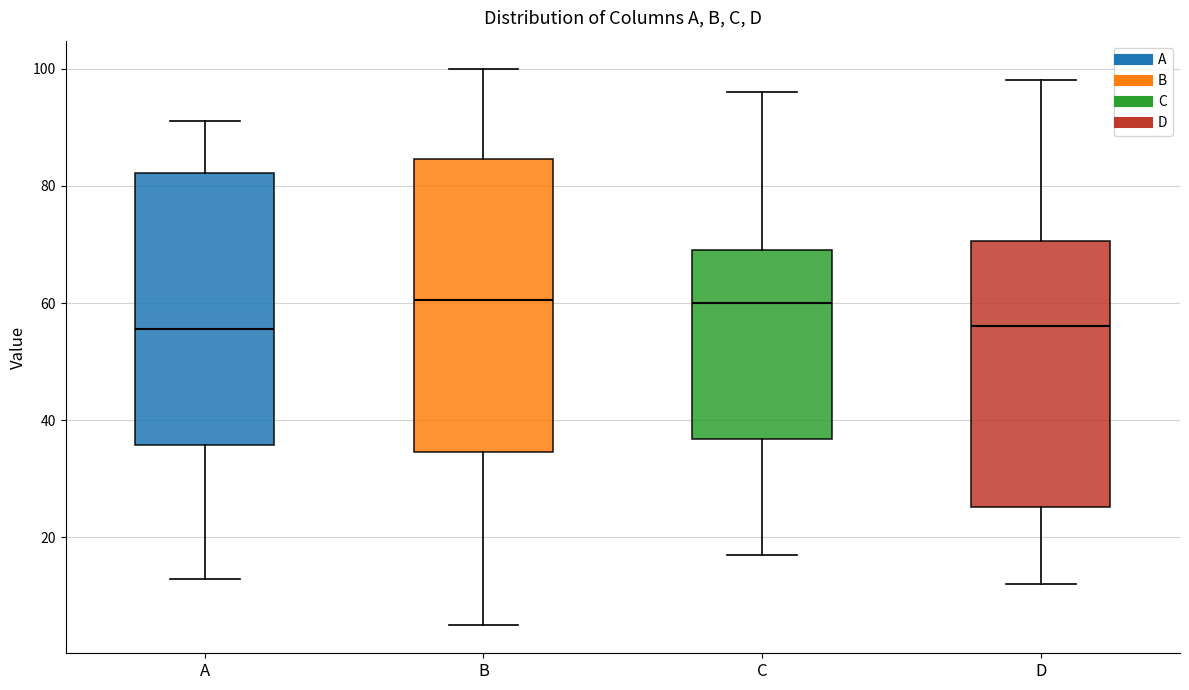

Reading left to right, transcribe this box plot: for each box, give where its median line is, the range the box spans, and where its two whiskers end, as read against the y-axis. The values are not printed on the chart, so give them approximately, as read against the axis.

A: median 56, box 36 to 82, whiskers 14 to 92
B: median 60, box 34 to 84, whiskers 6 to 100
C: median 60, box 36 to 70, whiskers 18 to 96
D: median 56, box 26 to 70, whiskers 12 to 98